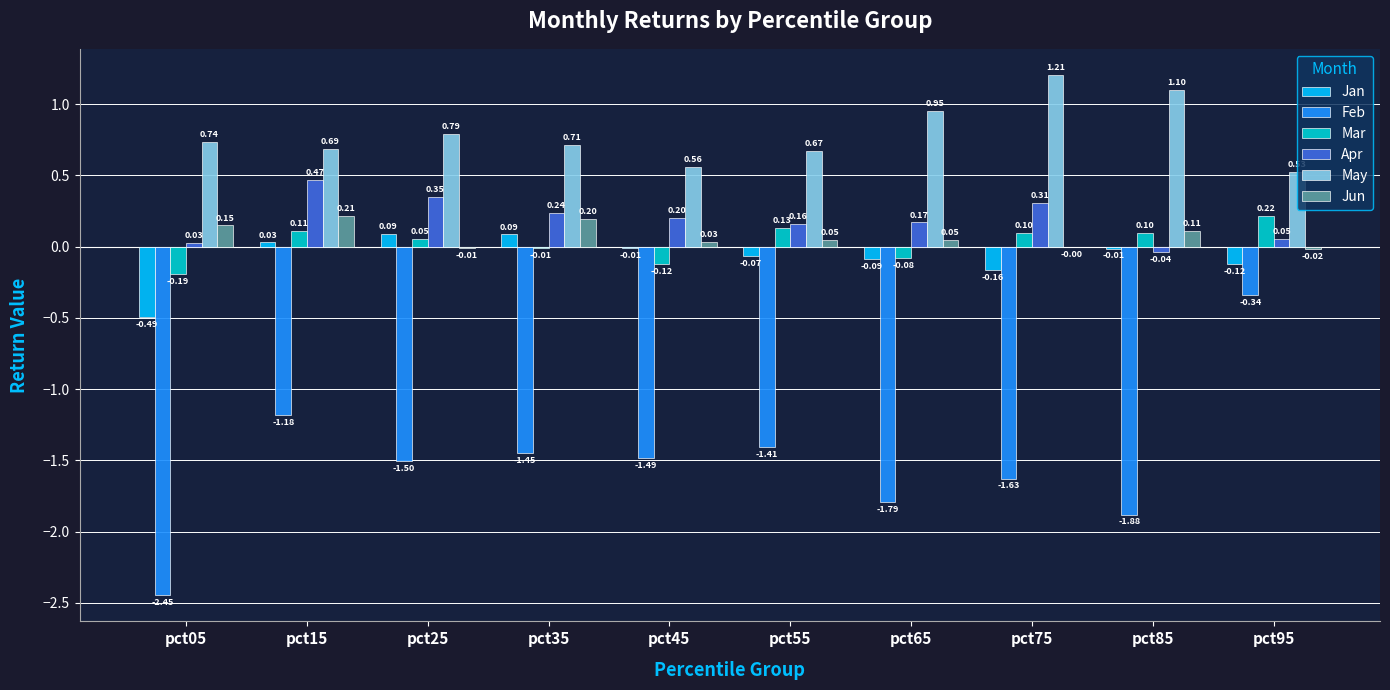

At which category is the sum across all series the highest?

pct15